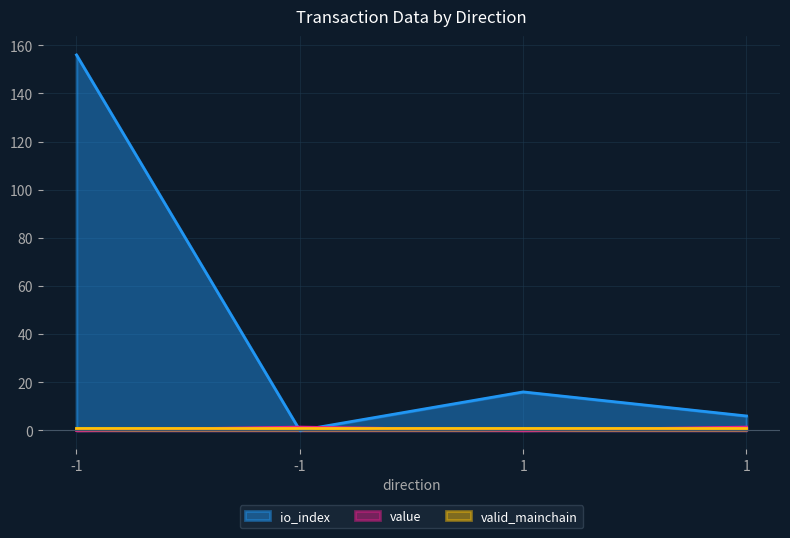

Where does the value series first go above 1?

-1